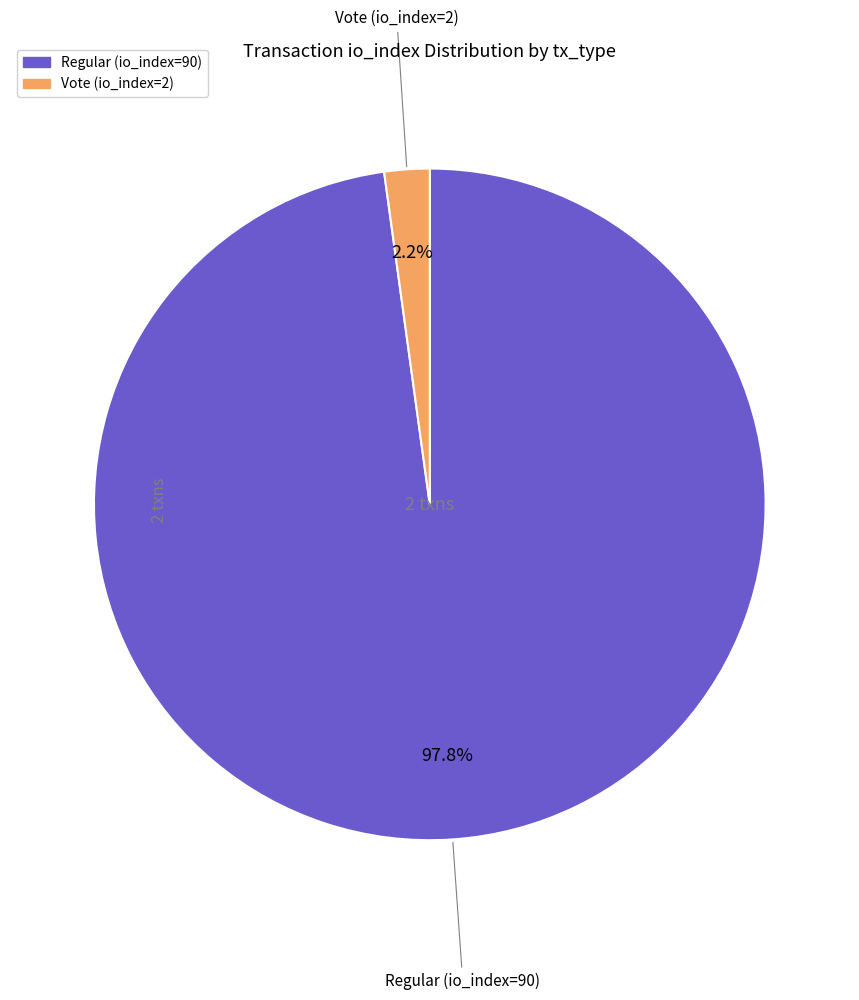

What percentage is NOT represented by Regular (io_index=90)?

2.2%